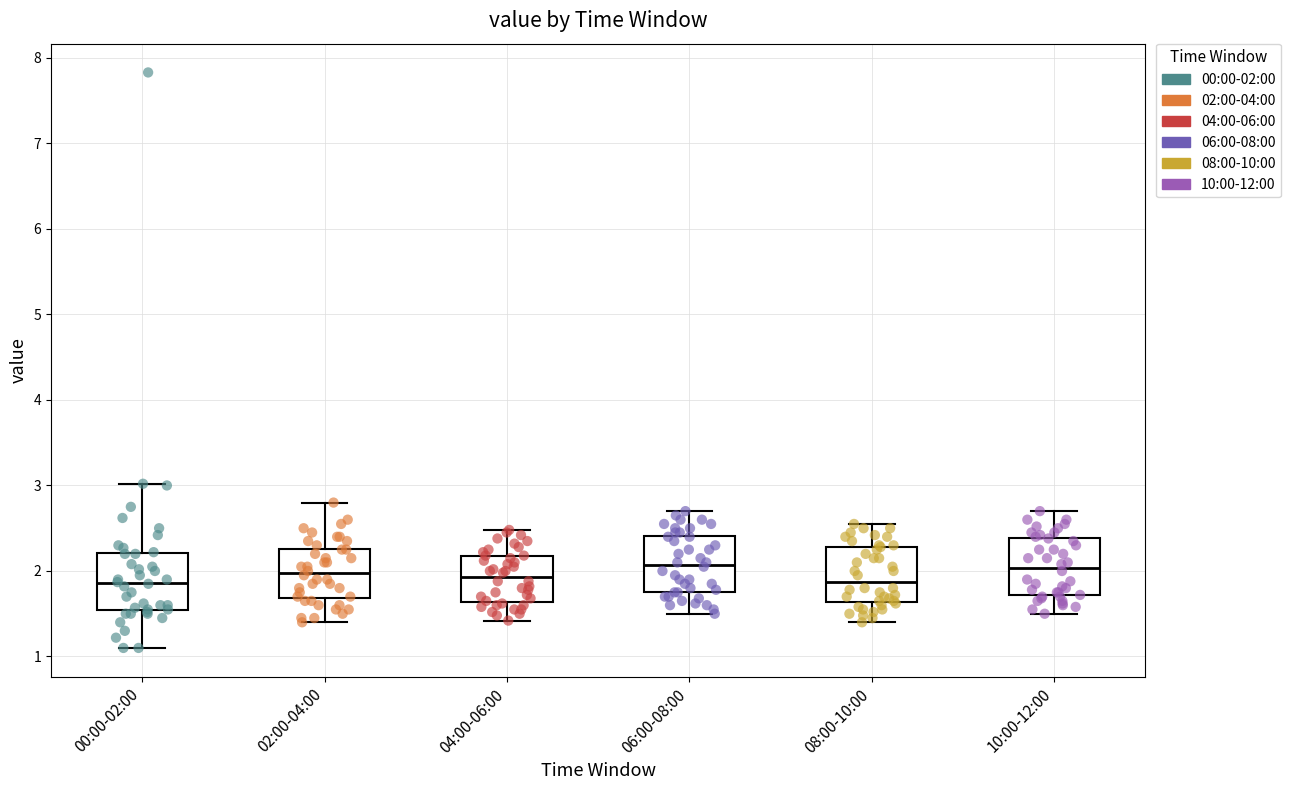

Reading left to right, transcribe this box plot: for each box, give where its median line is, the range the box spans, and where its two whiskers end, as read against the y-axis. The values are not printed on the chart, so give them approximately, as read against the axis.

00:00-02:00: median 1.9, box 1.5 to 2.2, whiskers 1.1 to 3.0
02:00-04:00: median 2.0, box 1.7 to 2.3, whiskers 1.4 to 2.8
04:00-06:00: median 1.9, box 1.6 to 2.2, whiskers 1.4 to 2.5
06:00-08:00: median 2.1, box 1.8 to 2.4, whiskers 1.5 to 2.7
08:00-10:00: median 1.9, box 1.6 to 2.3, whiskers 1.4 to 2.6
10:00-12:00: median 2.0, box 1.7 to 2.4, whiskers 1.5 to 2.7